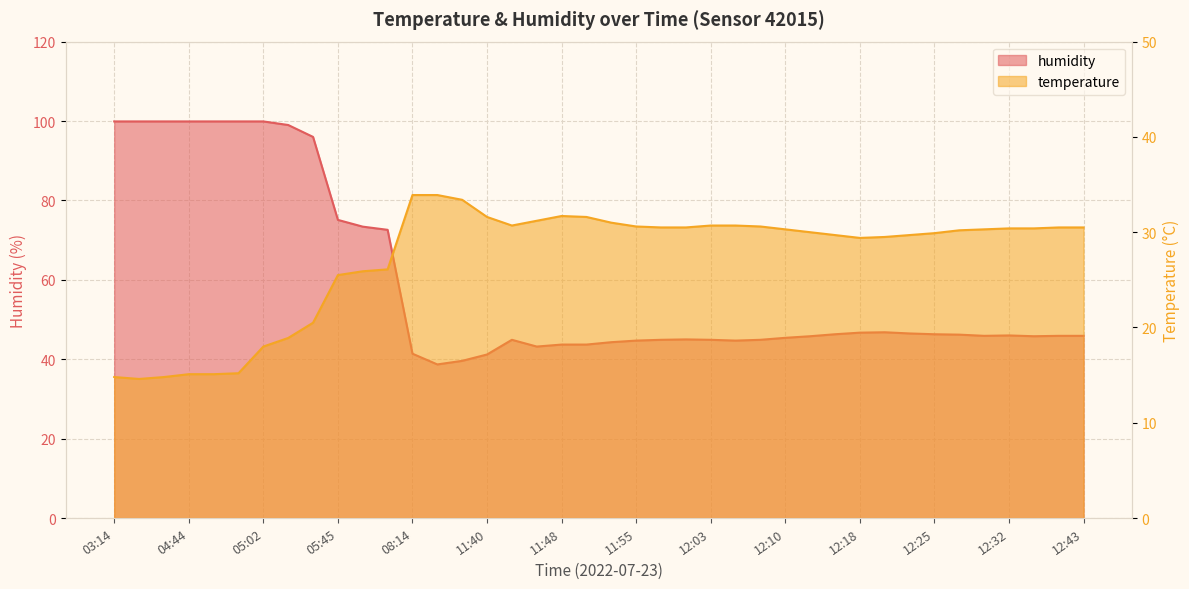

Reading left to right, extract all data points from this chart.

temperature: 03:14=14.8	03:53=14.6	04:13=14.8	04:44=15.1	04:46=15.1	04:52=15.2	05:02=18.0	05:04=18.9	05:10=20.5	05:45=25.5	05:48=25.9	05:50=26.1	08:14=33.9	10:56=33.9	11:21=33.4	11:40=31.6	11:43=30.7	11:45=31.2	11:48=31.7	11:50=31.6	11:53=31.0	11:55=30.6	11:58=30.5	12:00=30.5	12:03=30.7	12:05=30.7	12:07=30.6	12:10=30.3	12:13=30.0	12:15=29.7	12:18=29.4	12:20=29.5	12:23=29.7	12:25=29.9	12:28=30.2	12:30=30.3	12:32=30.4	12:35=30.4	12:38=30.5	12:43=30.5
humidity: 03:14=99.9	03:53=99.9	04:13=99.9	04:44=99.9	04:46=99.9	04:52=99.9	05:02=99.9	05:04=99.0	05:10=96.0	05:45=75.1	05:48=73.4	05:50=72.6	08:14=41.4	10:56=38.7	11:21=39.6	11:40=41.2	11:43=44.9	11:45=43.2	11:48=43.7	11:50=43.7	11:53=44.3	11:55=44.7	11:58=44.9	12:00=45.0	12:03=44.9	12:05=44.7	12:07=44.9	12:10=45.4	12:13=45.8	12:15=46.3	12:18=46.7	12:20=46.8	12:23=46.5	12:25=46.3	12:28=46.2	12:30=45.9	12:32=46.0	12:35=45.8	12:38=45.9	12:43=45.9